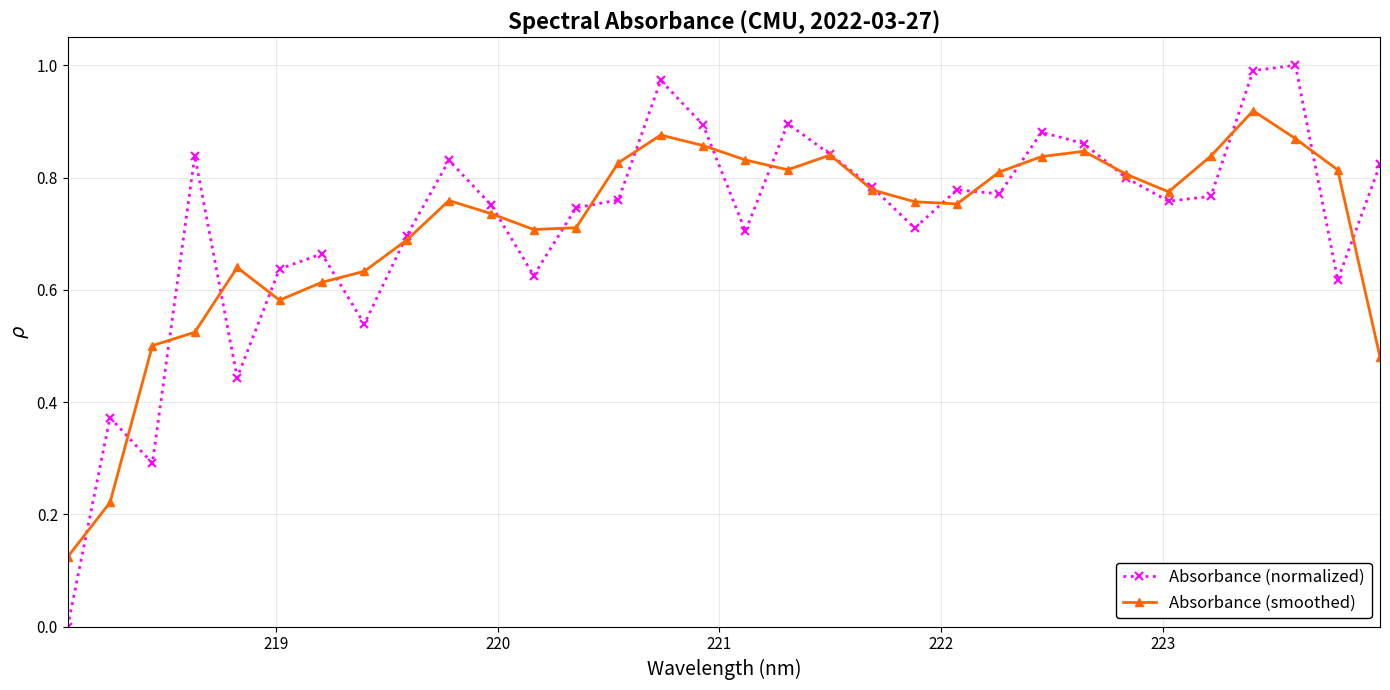

True or false: Absorbance (normalized) has more than 0 points higher than both neighbors.

True